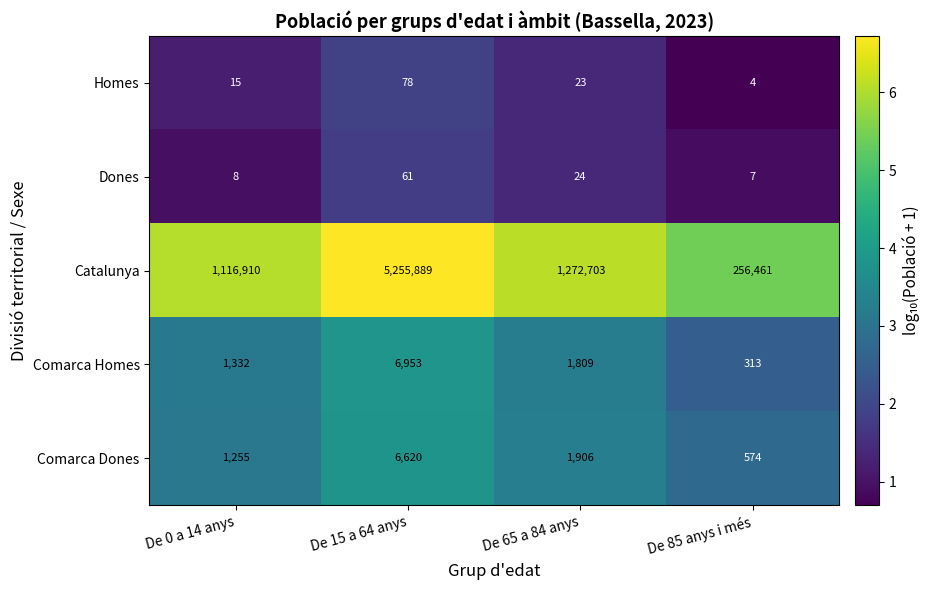

Between De 0 a 14 anys and De 85 anys i més, which series saw the biggest shift?

Catalunya